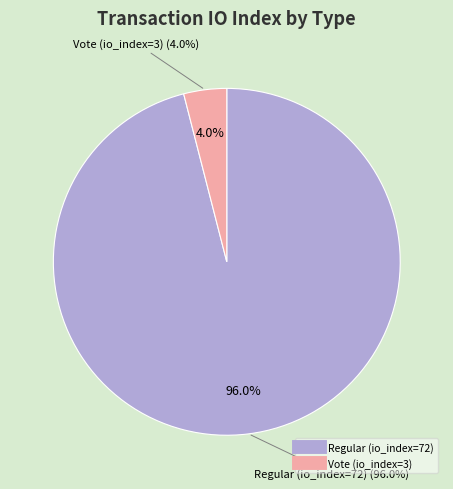

To the nearest percent, what portion does Vote (io_index=3) represent?

4%